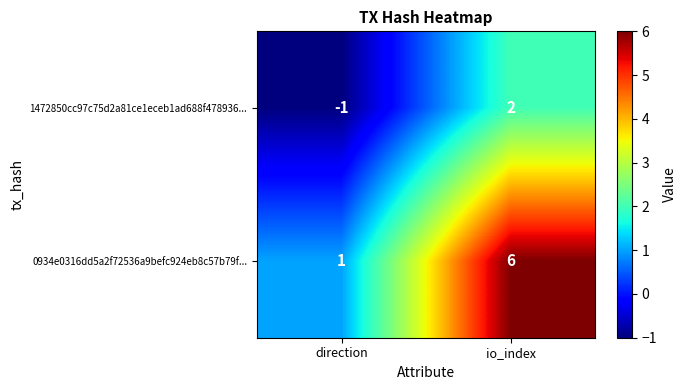

Between direction and io_index, which series saw the biggest shift?

0934e0316dd5a2f72536a9befc924eb8c57b79f...